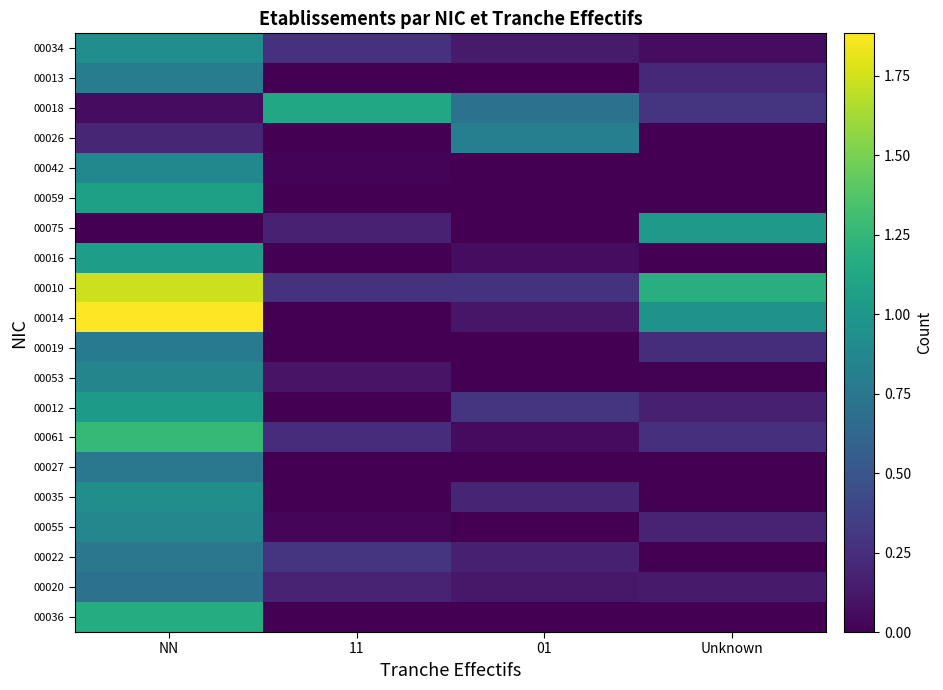

Reading left to right, extract all data points from this chart.

00034: NN=0.9	11=0.3	01=0.1	Unknown=0.1
00013: NN=0.8	11=0.0	01=0.0	Unknown=0.2
00018: NN=0.1	11=1.1	01=0.7	Unknown=0.3
00026: NN=0.2	11=0.0	01=0.8	Unknown=0.0
00042: NN=0.9	11=0.0	01=0.0	Unknown=0.0
00059: NN=1.1	11=0.0	01=0.0	Unknown=0.0
00075: NN=0.0	11=0.2	01=0.0	Unknown=1.0
00016: NN=1.1	11=0.0	01=0.1	Unknown=0.0
00010: NN=1.7	11=0.3	01=0.3	Unknown=1.2
00014: NN=1.9	11=0.0	01=0.1	Unknown=1.0
00019: NN=0.8	11=0.0	01=0.0	Unknown=0.2
00053: NN=0.9	11=0.1	01=0.0	Unknown=0.0
00012: NN=1.0	11=0.0	01=0.3	Unknown=0.2
00061: NN=1.3	11=0.2	01=0.1	Unknown=0.3
00027: NN=0.8	11=0.0	01=0.0	Unknown=0.0
00035: NN=0.9	11=0.0	01=0.2	Unknown=0.0
00055: NN=0.9	11=0.0	01=0.0	Unknown=0.2
00022: NN=0.7	11=0.3	01=0.2	Unknown=0.0
00020: NN=0.7	11=0.2	01=0.1	Unknown=0.1
00036: NN=1.2	11=0.0	01=0.0	Unknown=0.0